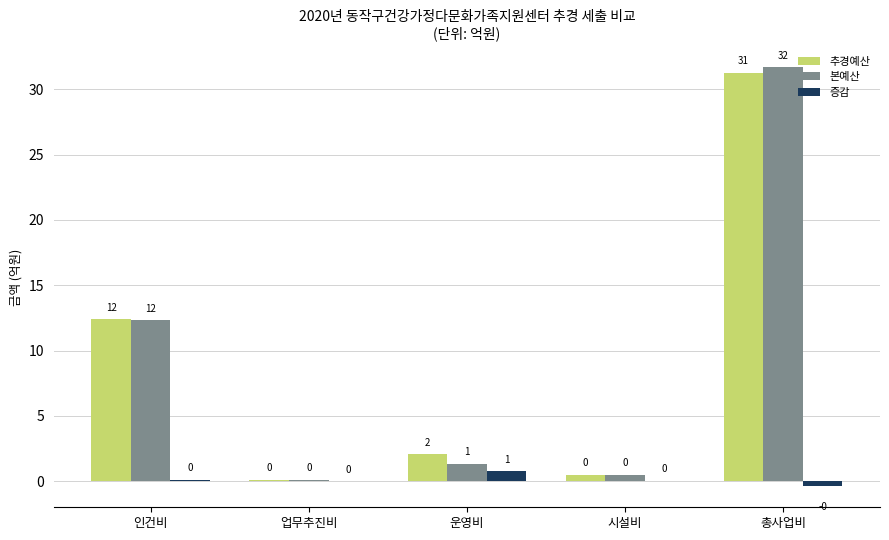

Between 업무추진비 and 운영비, which series saw the biggest shift?

추경예산